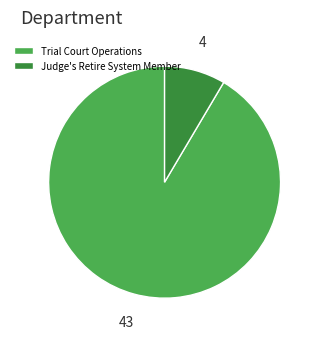

True or false: Trial Court Operations accounts for 86% of the total.

False